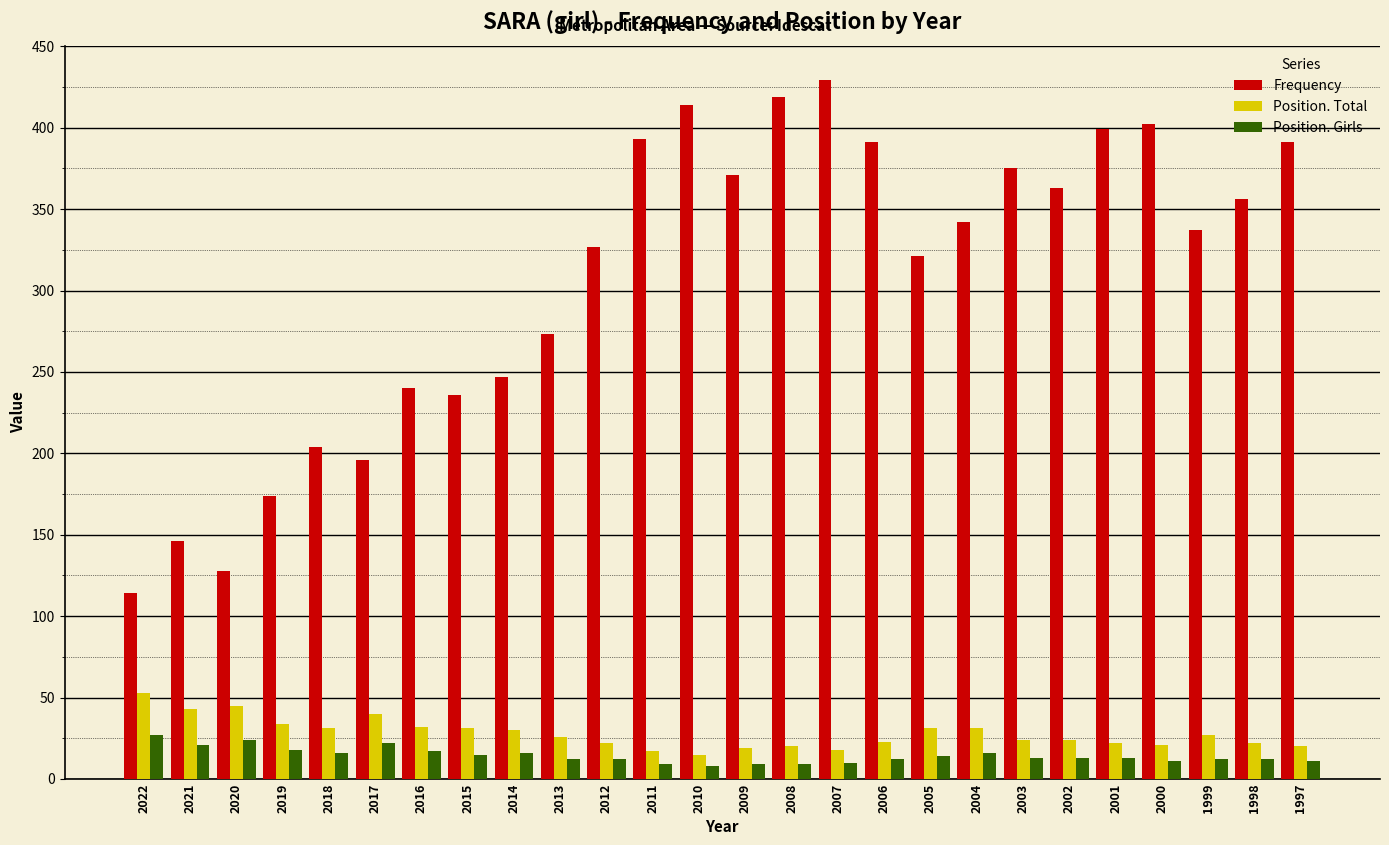

At how many categories does at least one series exceed 219?

20